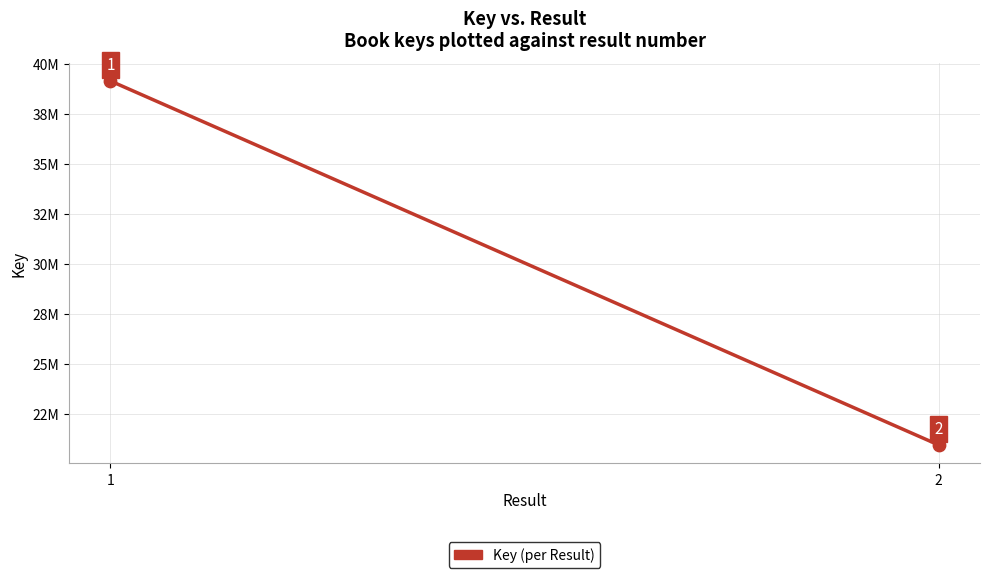

Which has a higher value, 1 or 2?

1